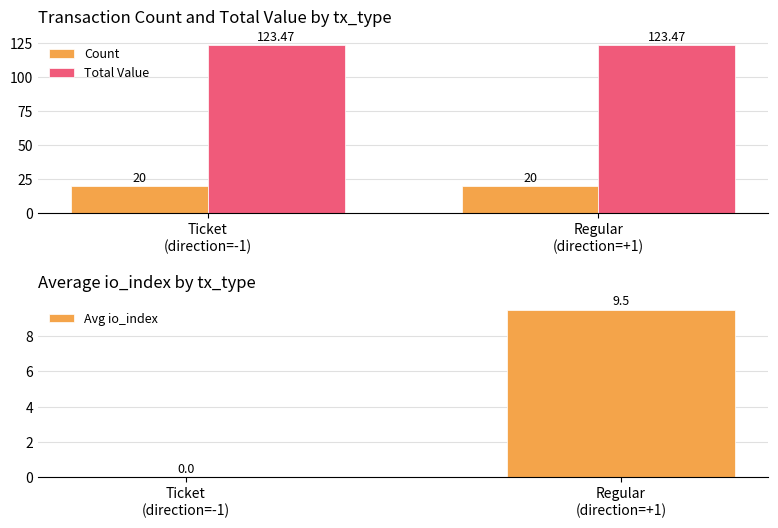

What is the total value across all series at Regular
(direction=+1)?

153.0